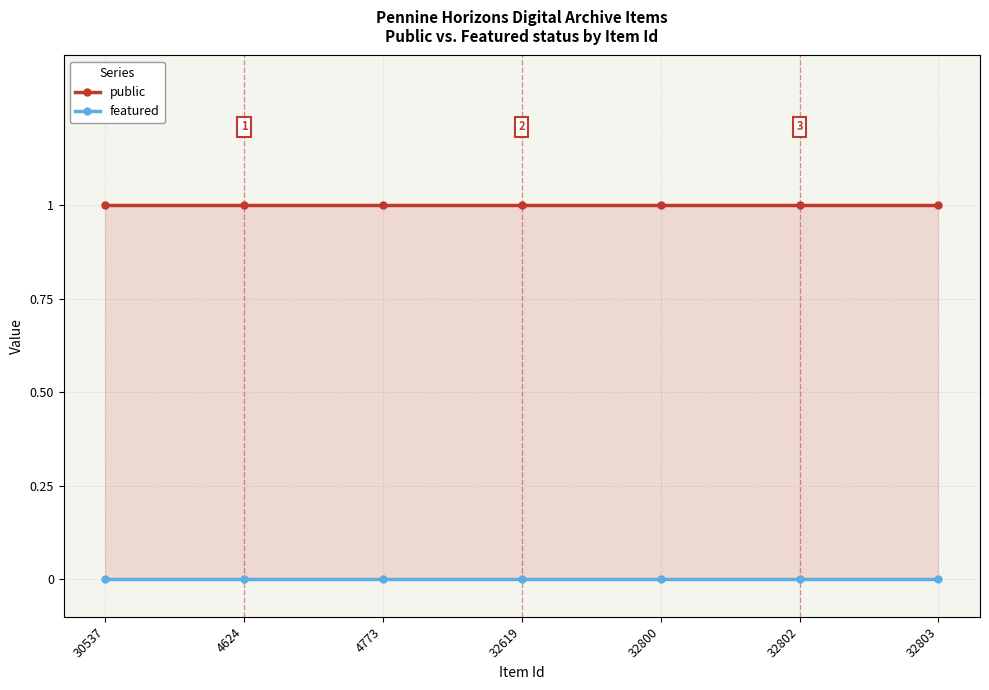

Count the number of data series in this chart.

2